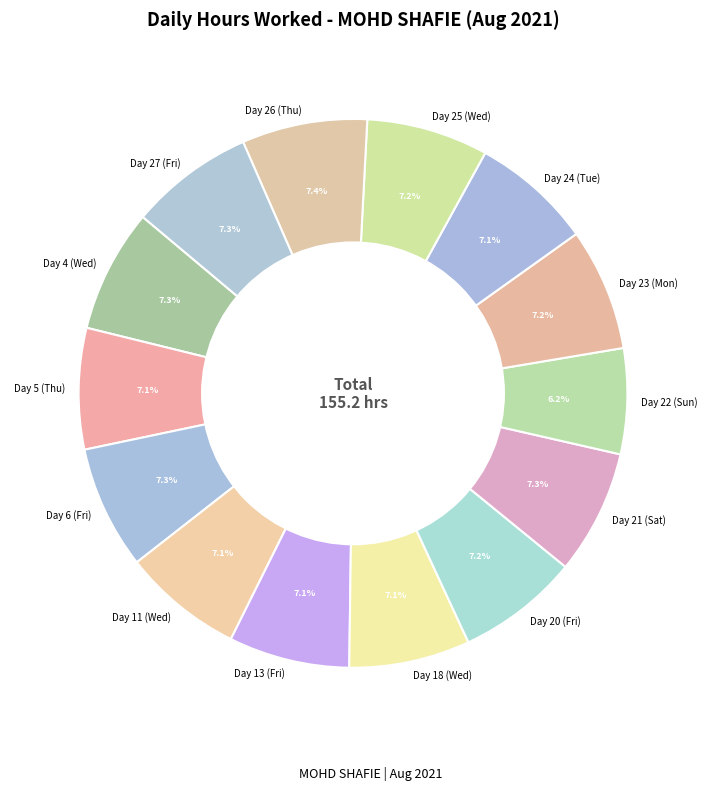

How many slices are in this pie chart?

14